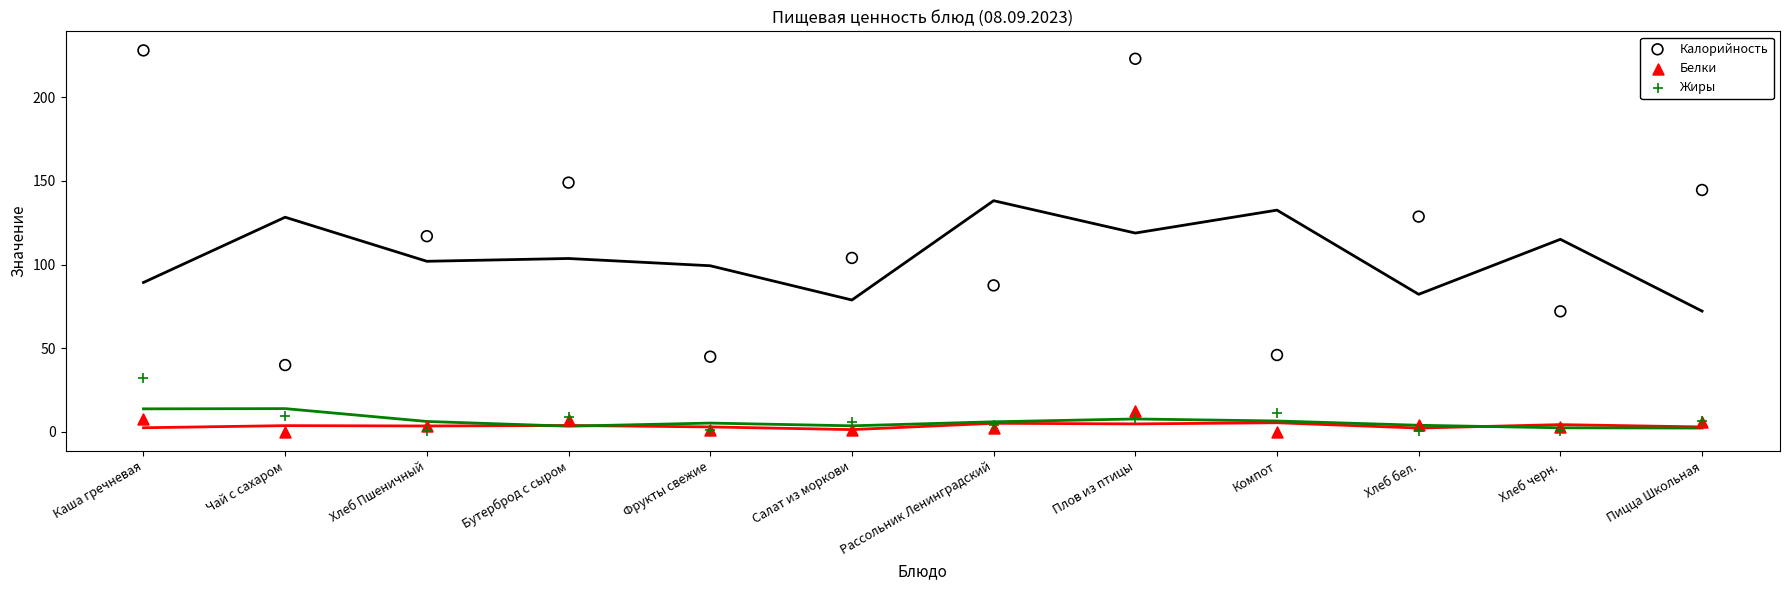

In the Калорийность series, what Y value is closest to 134?

128.7